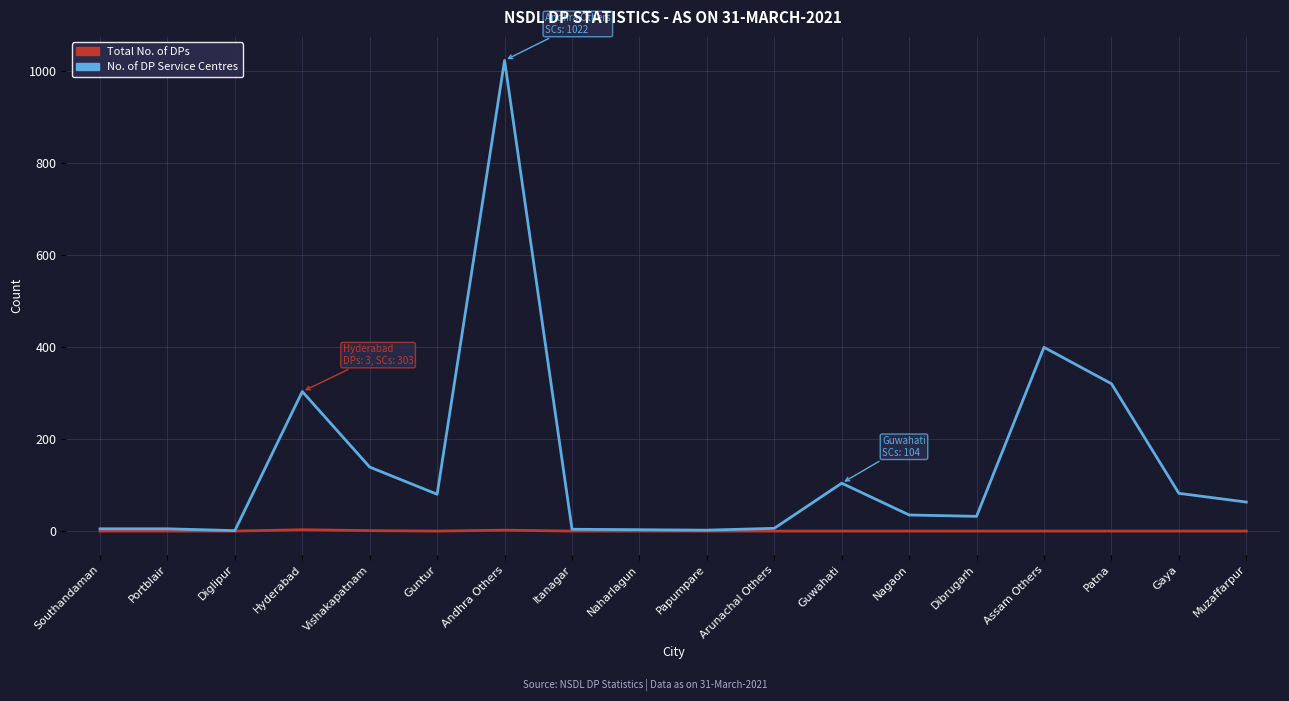

At how many categories does at least one series exceed 790?

1